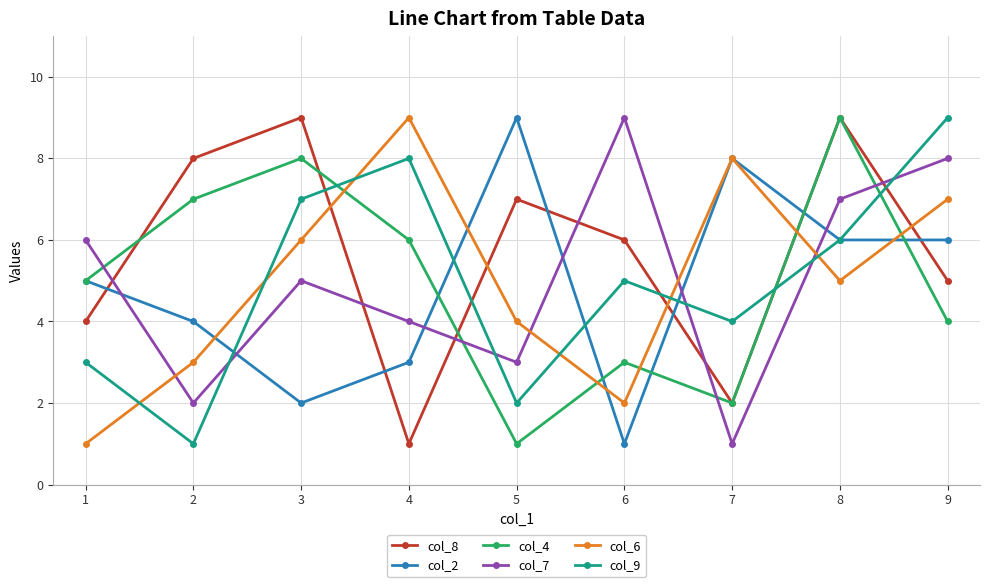

Reading left to right, transcribe all the data shown in this chart.

col_8: 4	8	9	1	7	6	2	9	5
col_2: 5	4	2	3	9	1	8	6	6
col_4: 5	7	8	6	1	3	2	9	4
col_7: 6	2	5	4	3	9	1	7	8
col_6: 1	3	6	9	4	2	8	5	7
col_9: 3	1	7	8	2	5	4	6	9